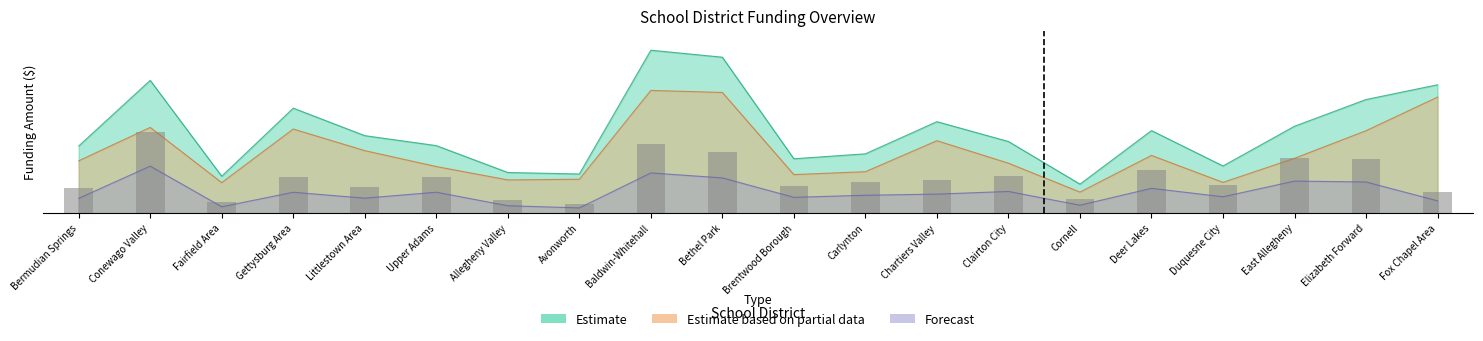

How many bars are there in total?

20